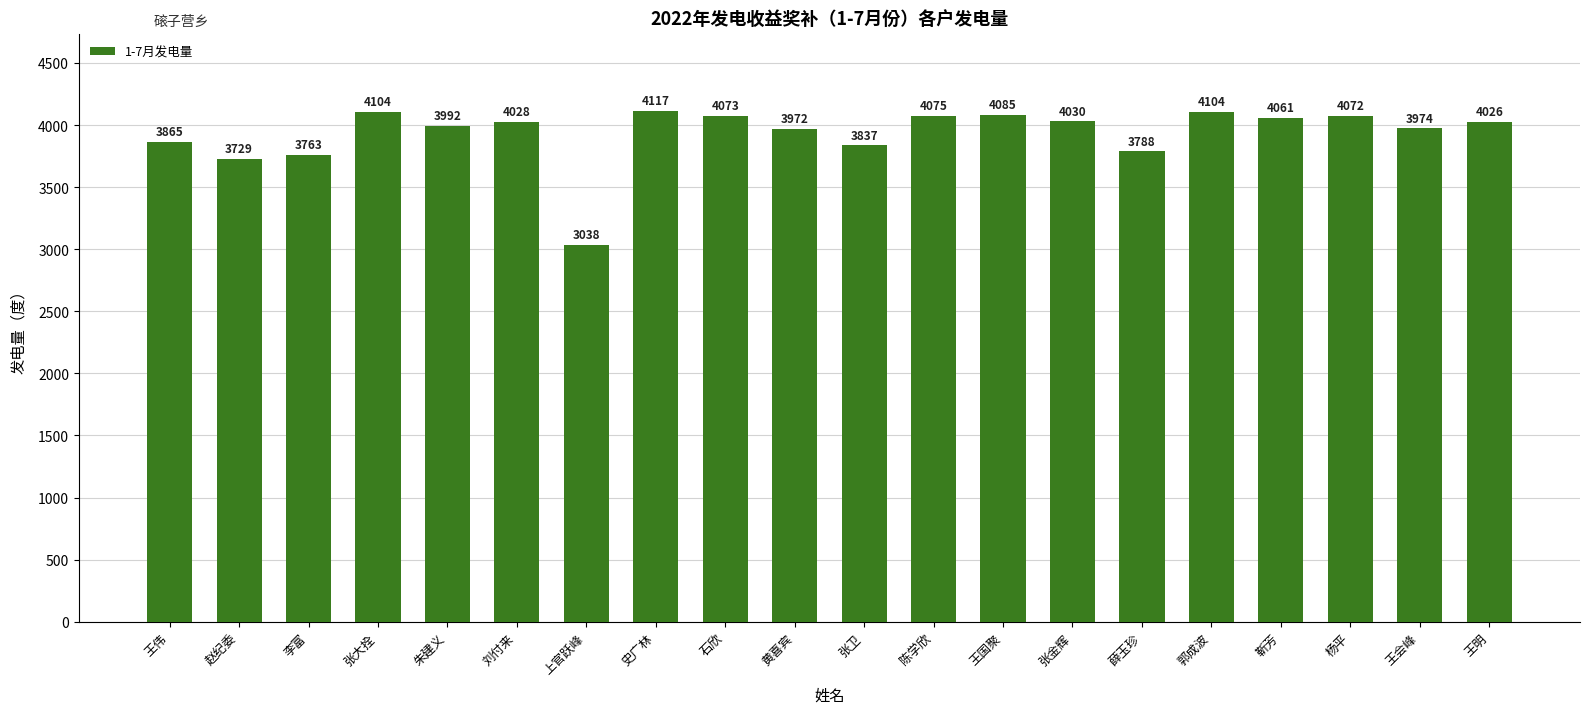

What is the approximate value at 靳芳, to the nearest 100?

4100